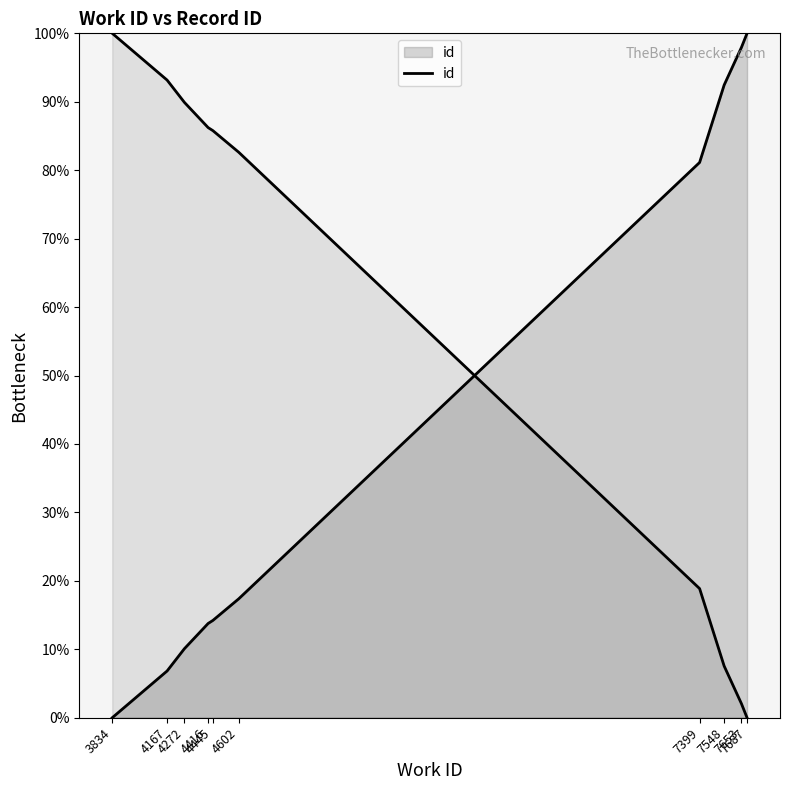

Reading right to left, what are all the values shown in this chart?

7687=100.0	7653=97.9	7548=92.4	7399=81.1	4602=17.4	4445=14.2	4416=13.8	4272=10.1	4167=6.8	3834=0.0